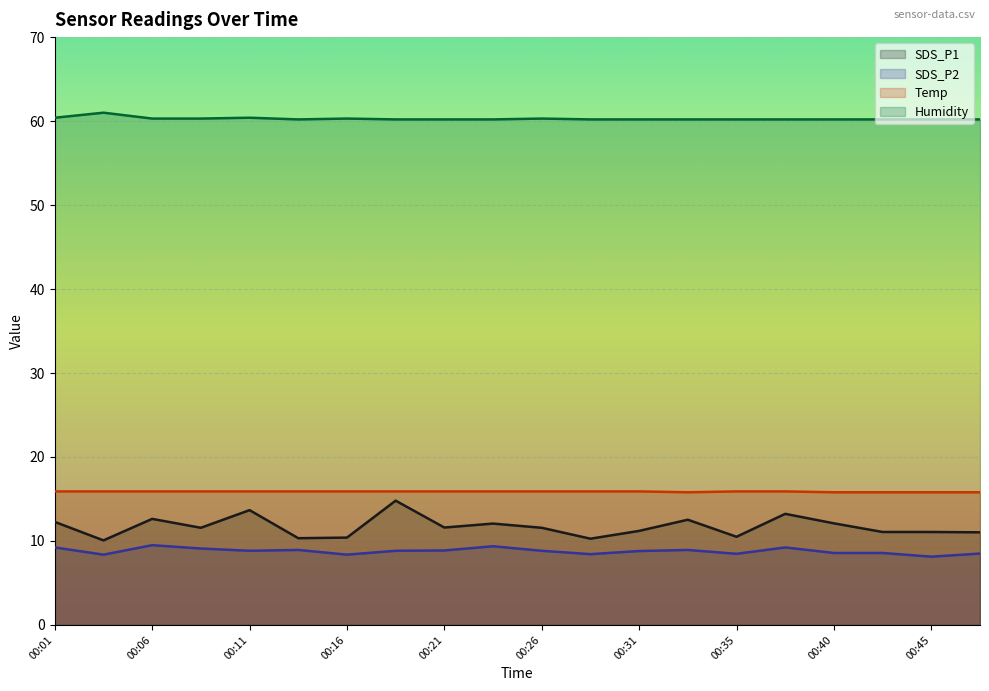

At which category is the sum across all series the highest?

00:18